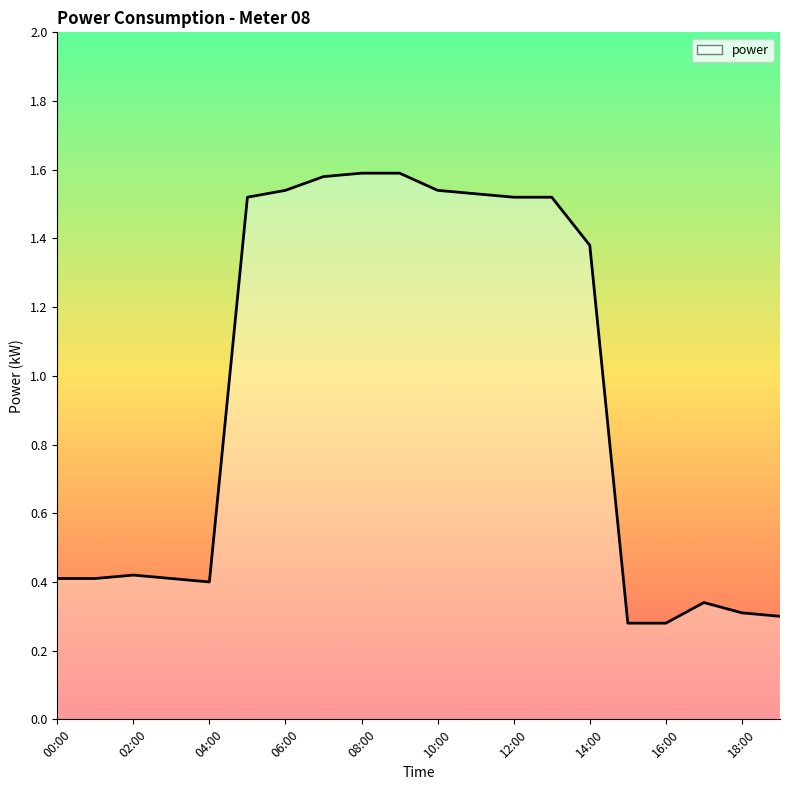

How many lines are shown in the chart?

1